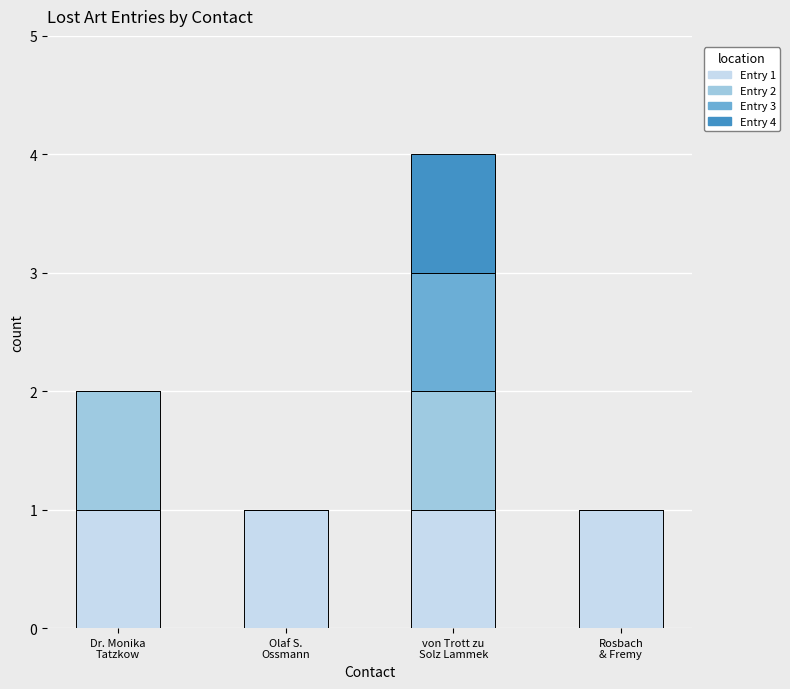

What are all the series names shown in the legend?

Entry 1, Entry 2, Entry 3, Entry 4